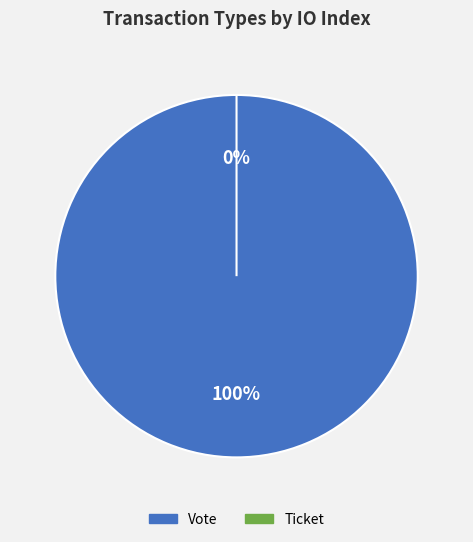

How many slices are in this pie chart?

2